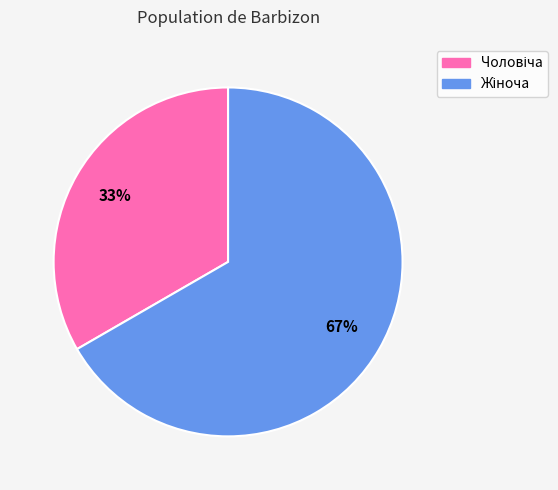

Is there a majority slice in this chart?

Yes